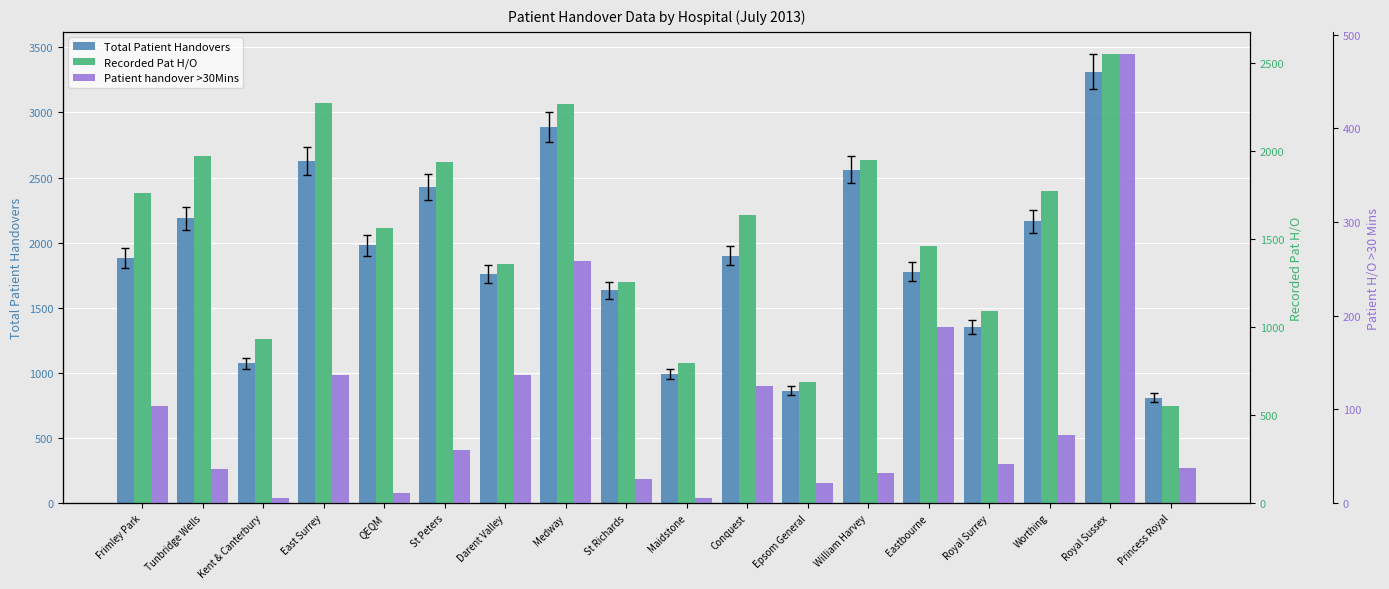

At which category does the chart reach its minimum across all series?

Maidstone